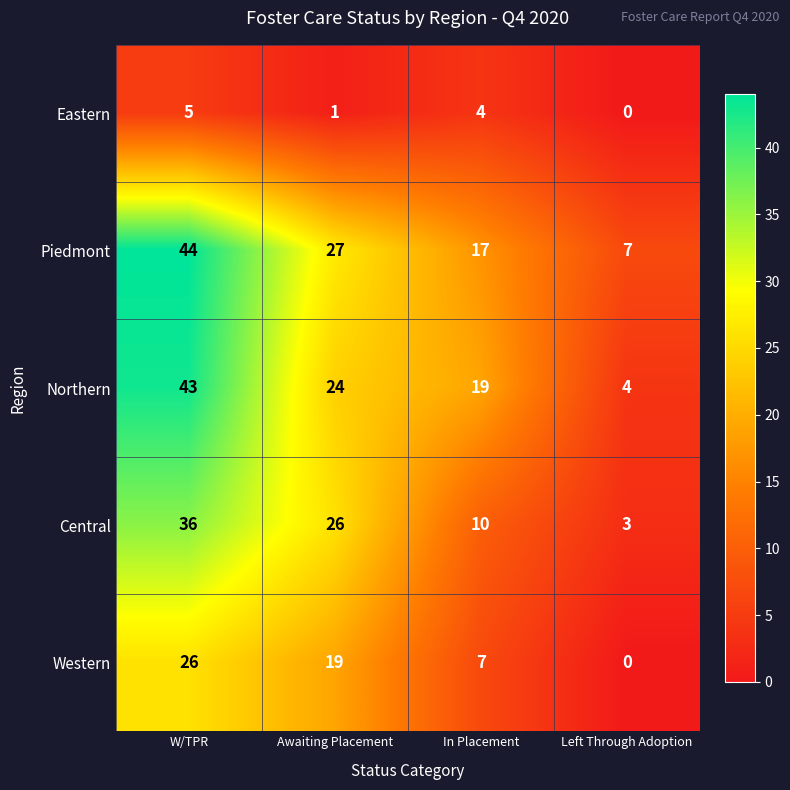

At which category is the sum across all series the highest?

W/TPR